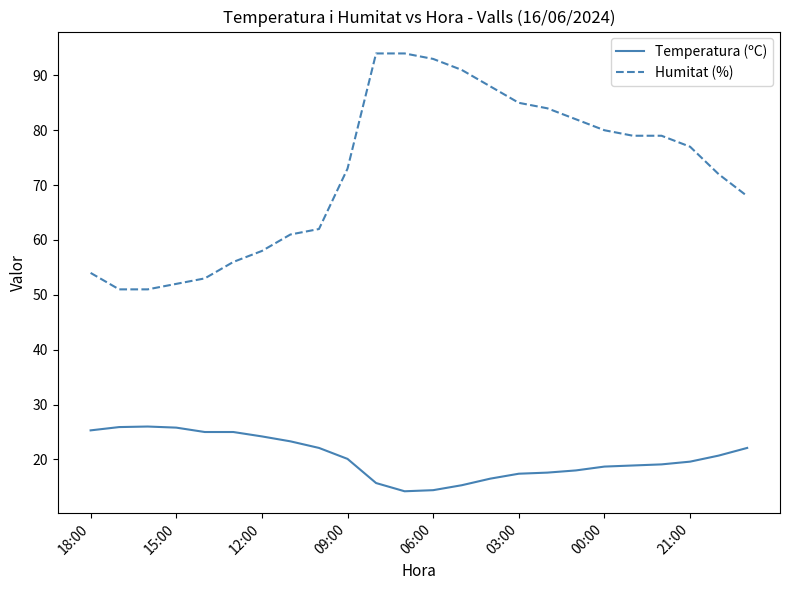

Which series has the widest spread of values?

Humitat (%)